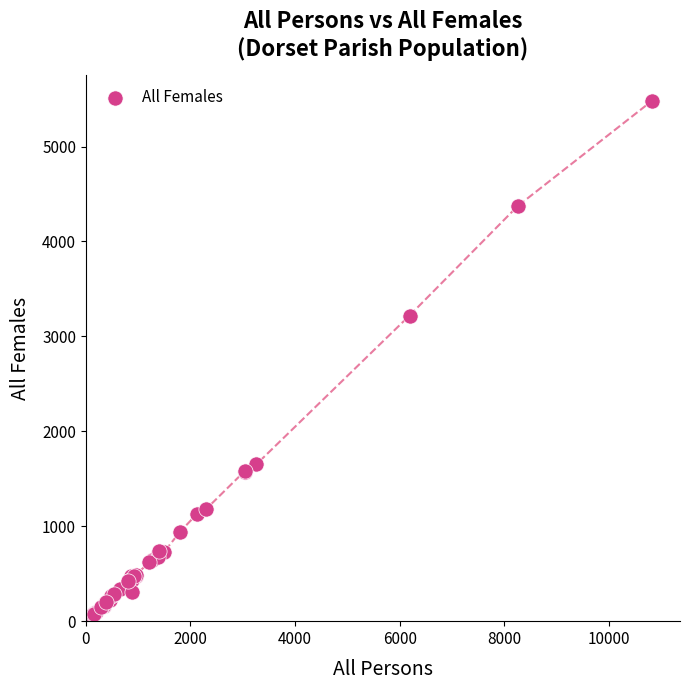

What Y value in the scatter plot is closest to 2773?

3220